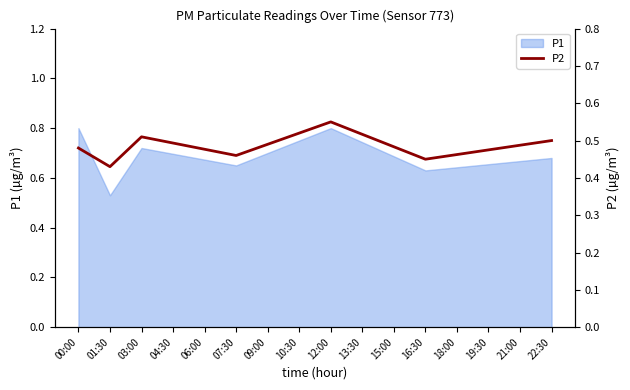

Between 07:30 and 18:00, which is larger?

18:00